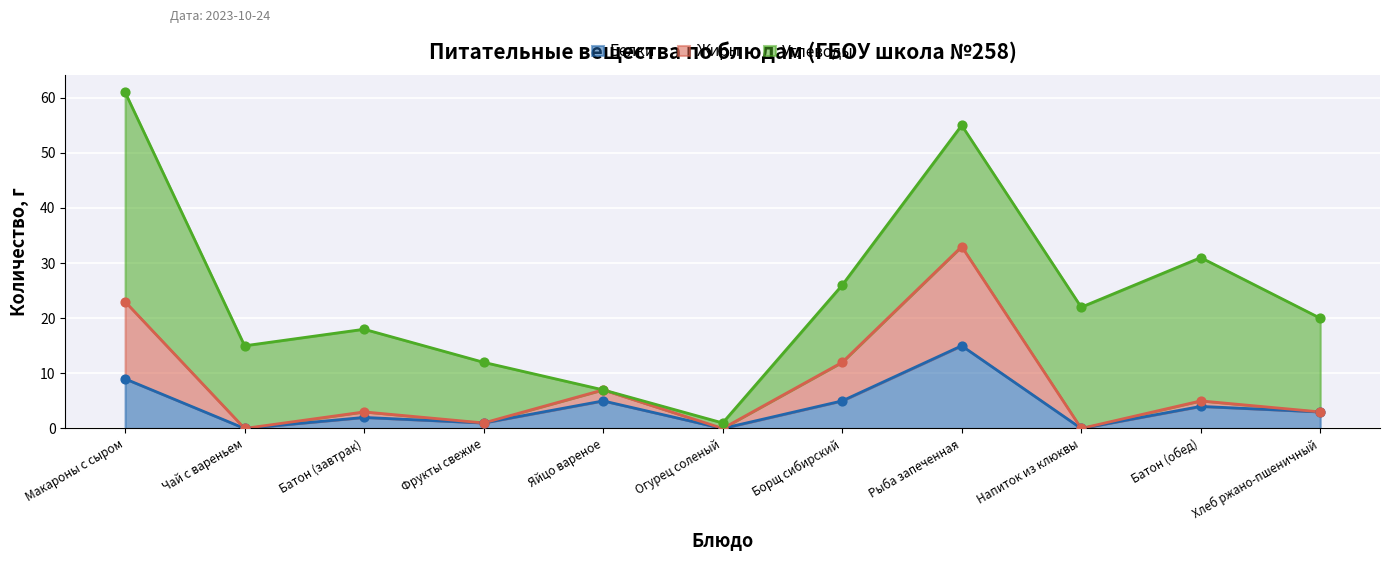

At which label does Белки reach its peak?

Рыба запеченная